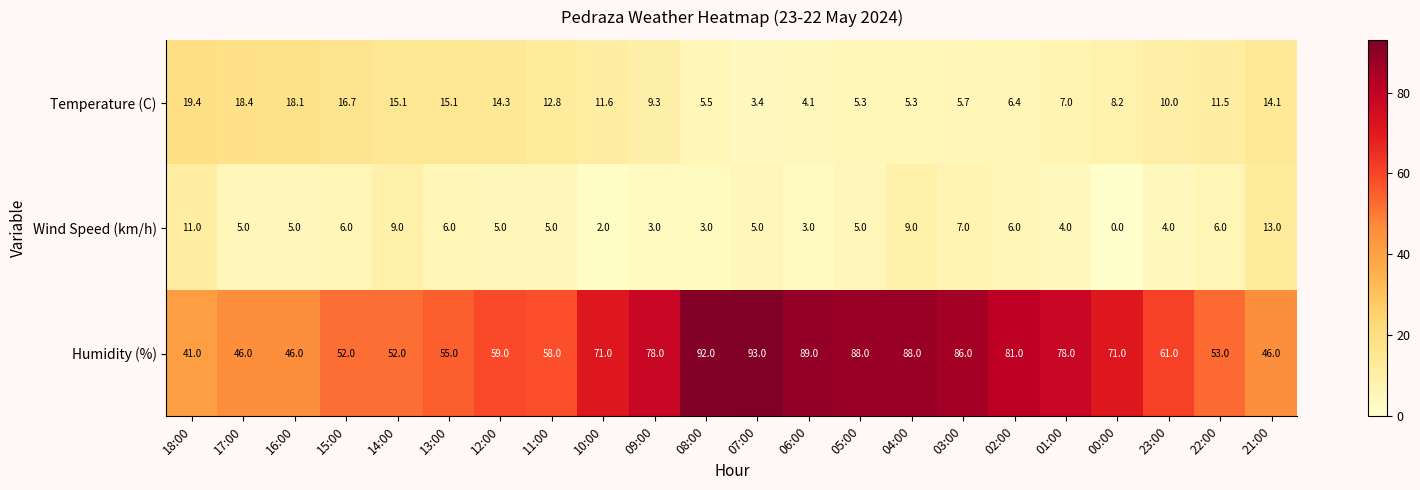

What is the difference between the highest and lowest values at 07:00?

89.6